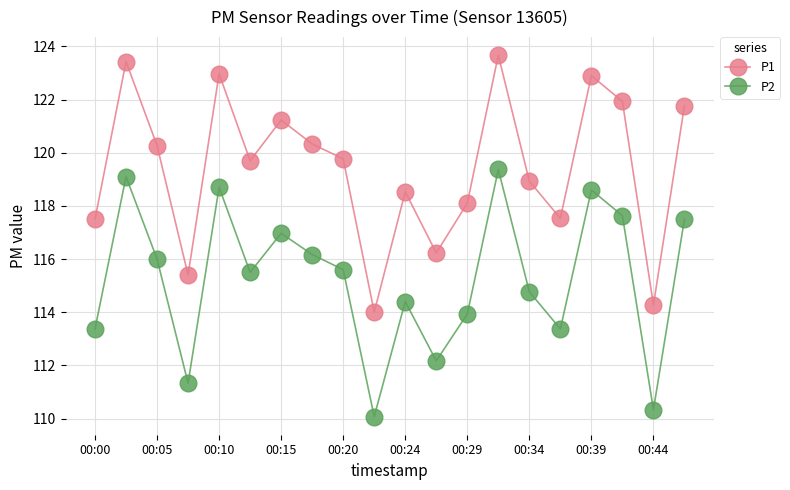

List the series in order of their overall mean, highest first.

P1, P2